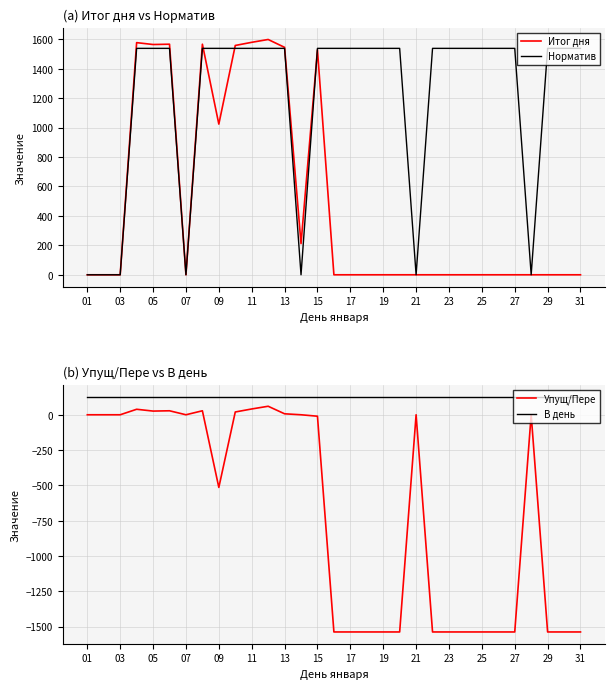

What is the difference between the maximum and minimum values in the Норматив series?

1538.0